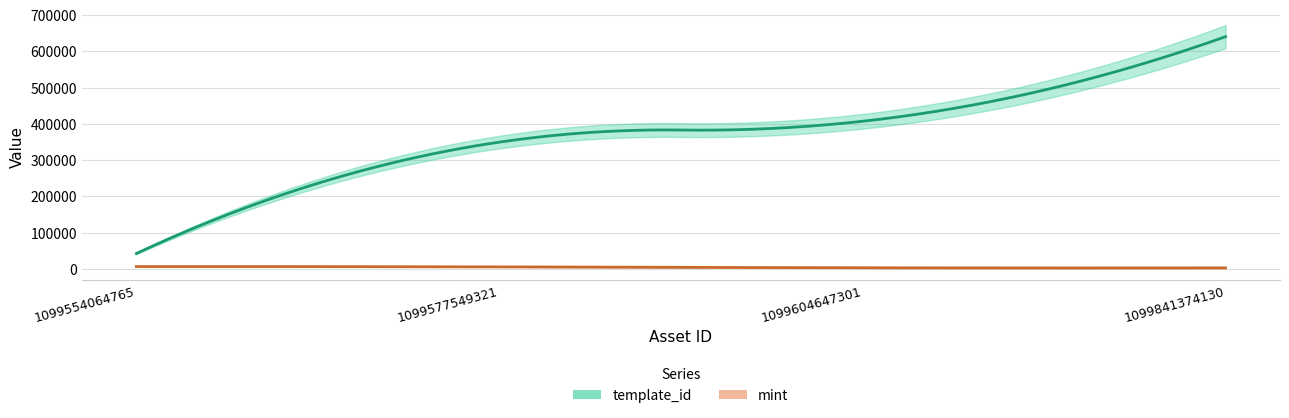

Reading left to right, transcribe all the data shown in this chart.

template_id: 42421	349523	407032	640424
mint: 6427	5494	3009	2668